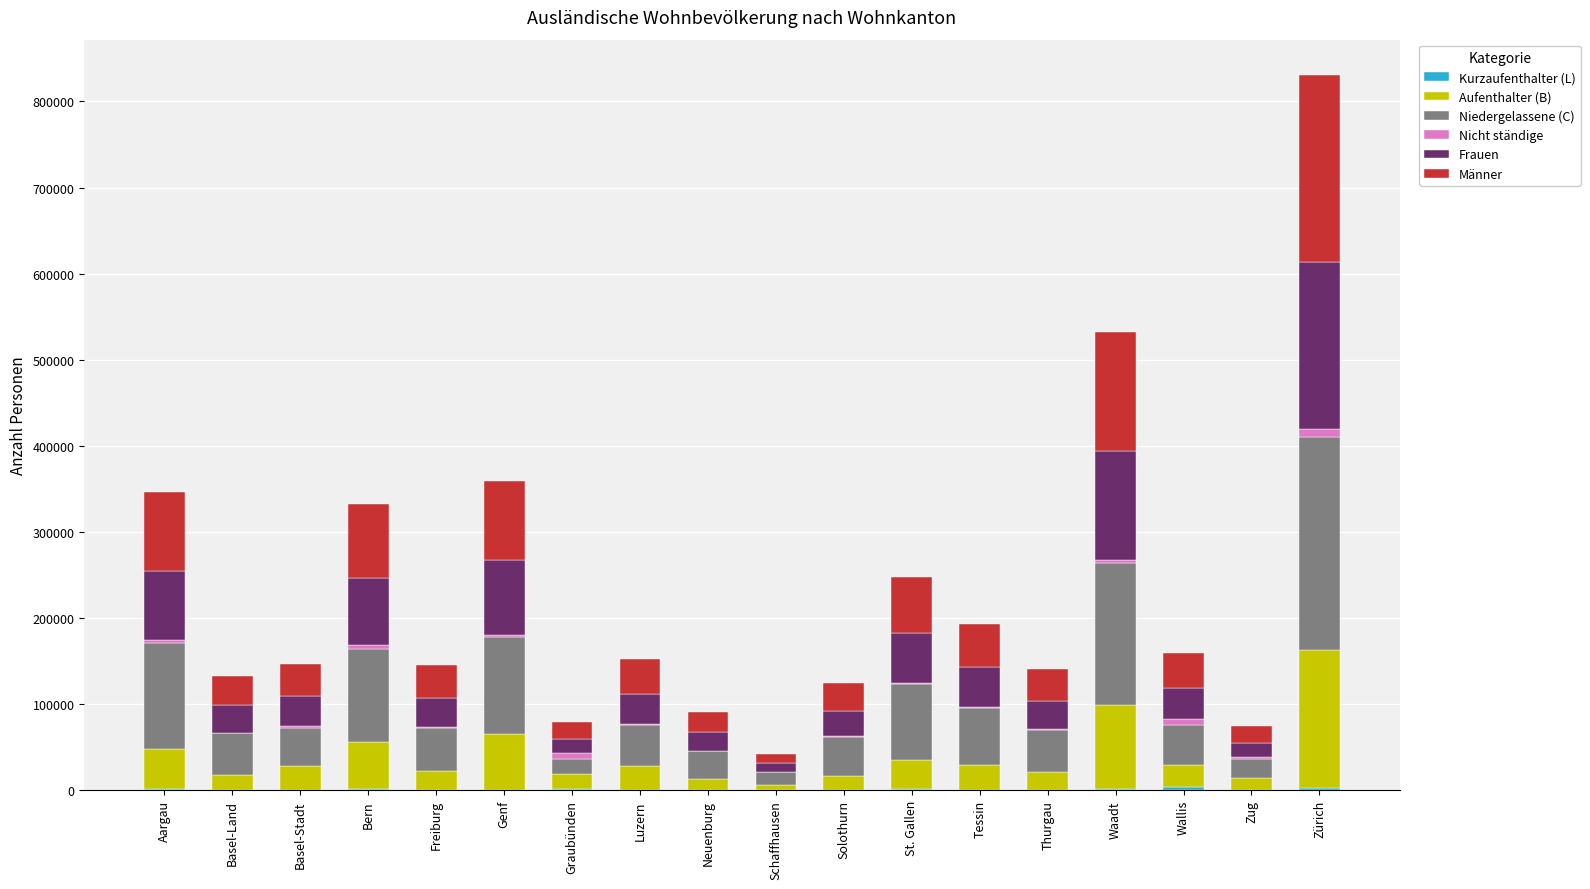

How many data points does each series have?

18